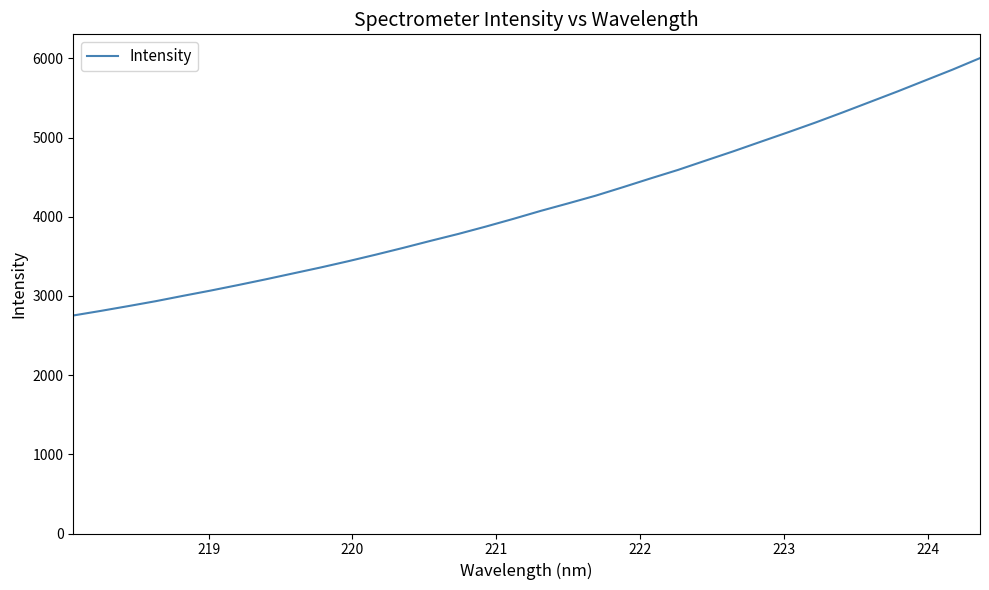

What is the maximum value shown in the chart?

6004.0